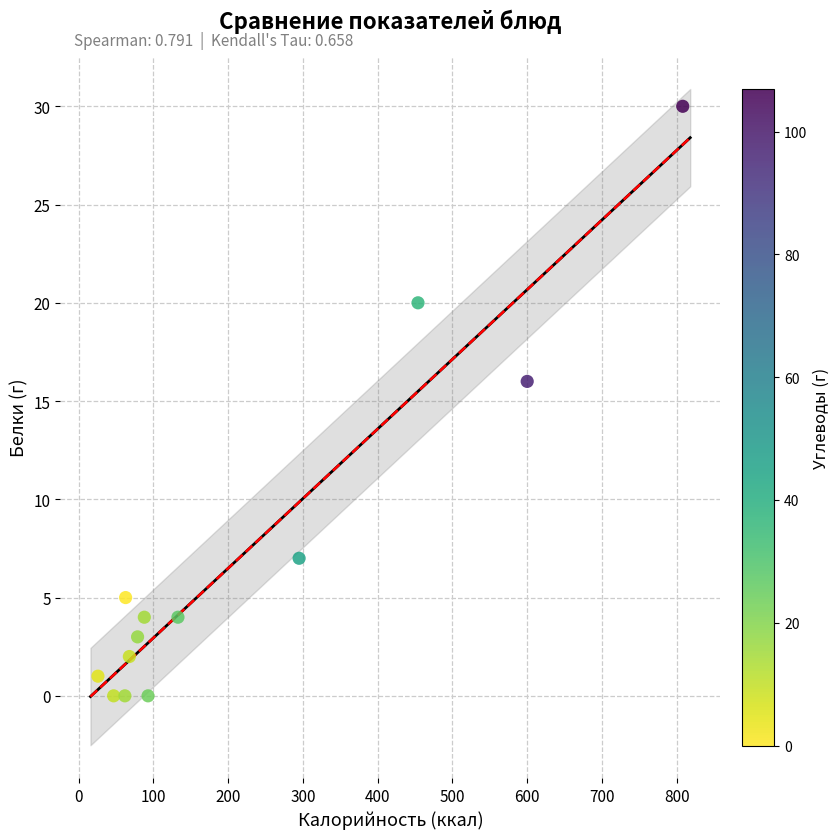

What is the range of Y values (max minus min)?

30